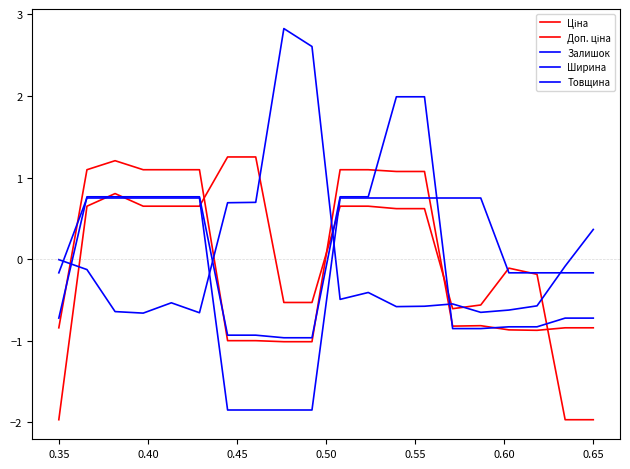

How many lines are shown in the chart?

5